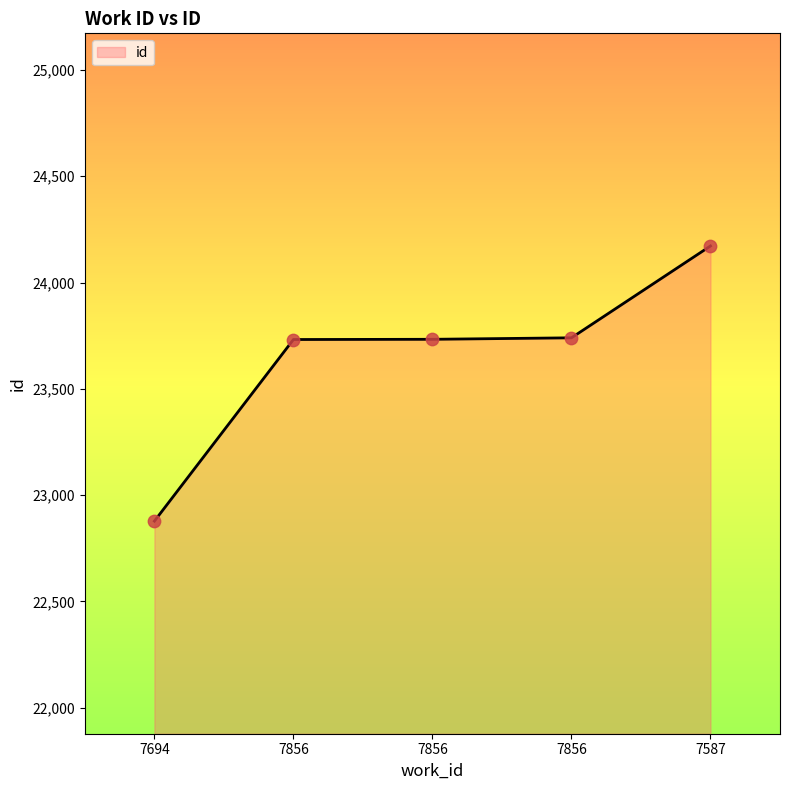

What is the change in value from 7694 to 7856?

+855